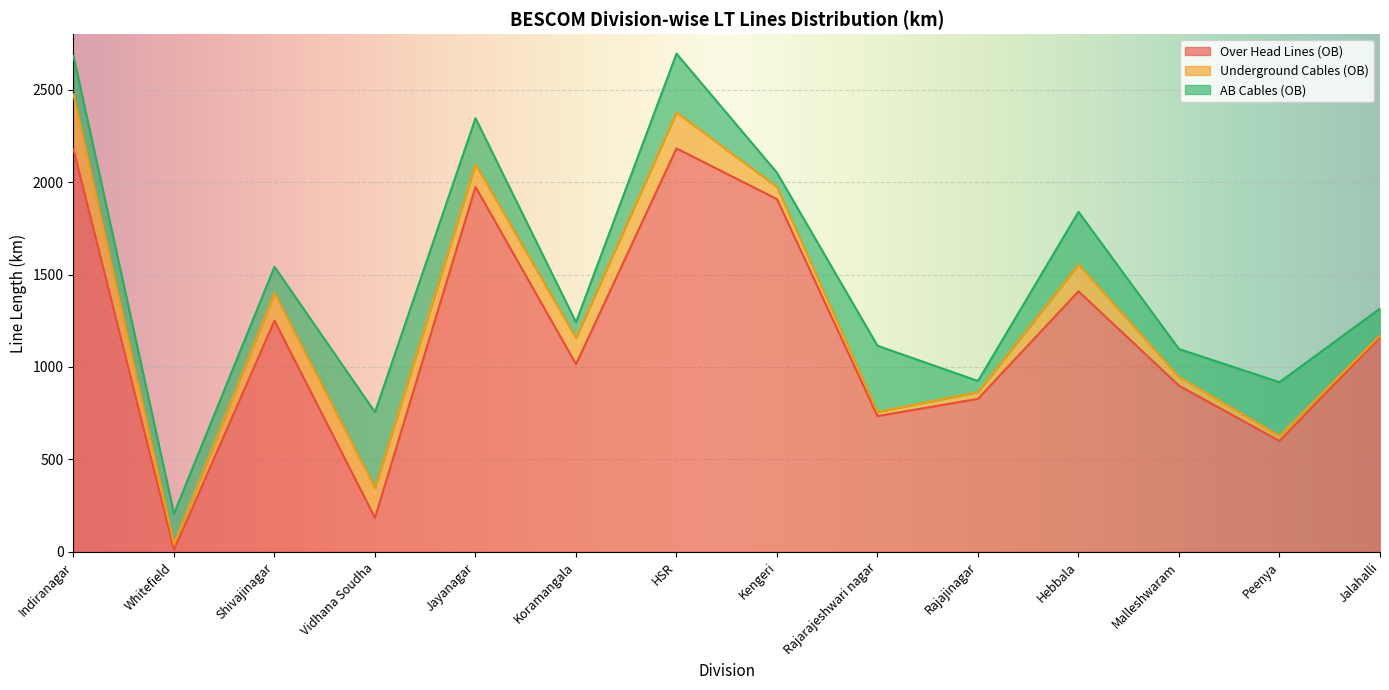

Which category has the highest value in the Underground Cables (OB) series?

Indiranagar